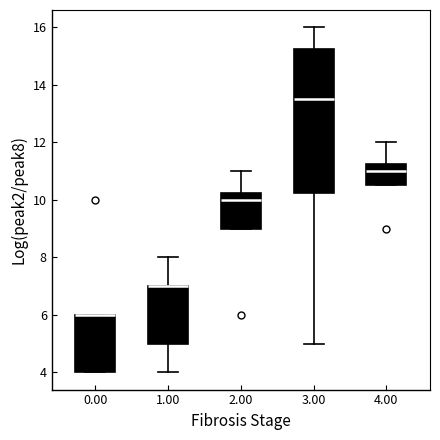

Where is the upper edge of the box at x = 0.00 on the y-axis? The values are not printed on the chart, so give them approximately, as read against the axis.

6.0